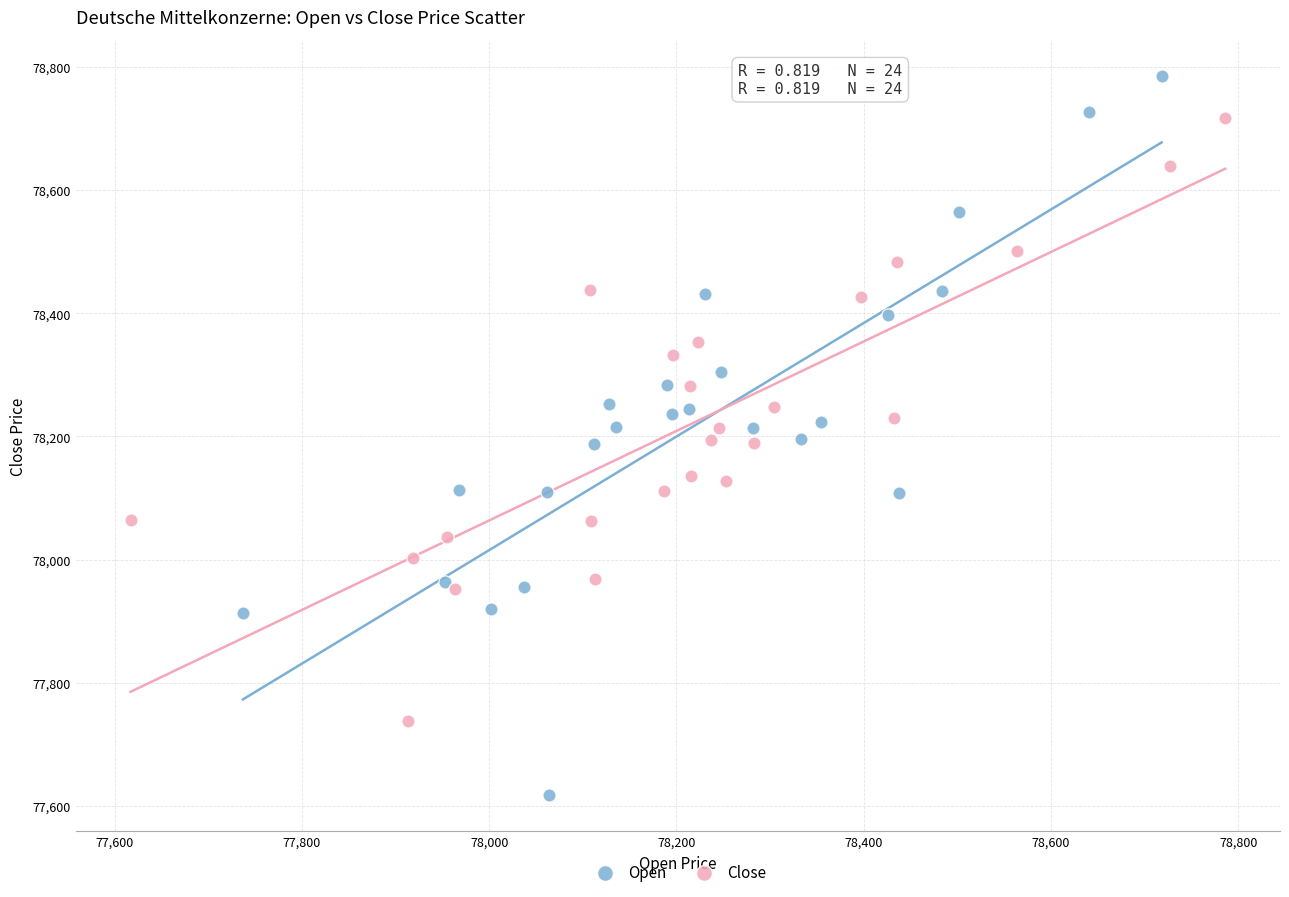

Which series reaches the minimum Y coordinate?

Open